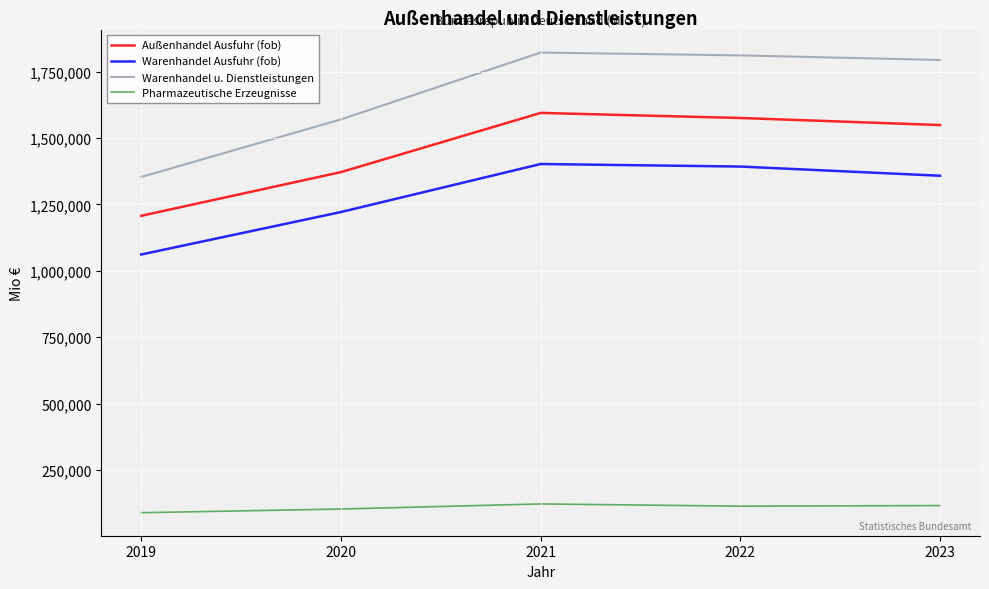

What is the difference between the second highest and second lowest values in the Warenhandel u. Dienstleistungen series?

241017